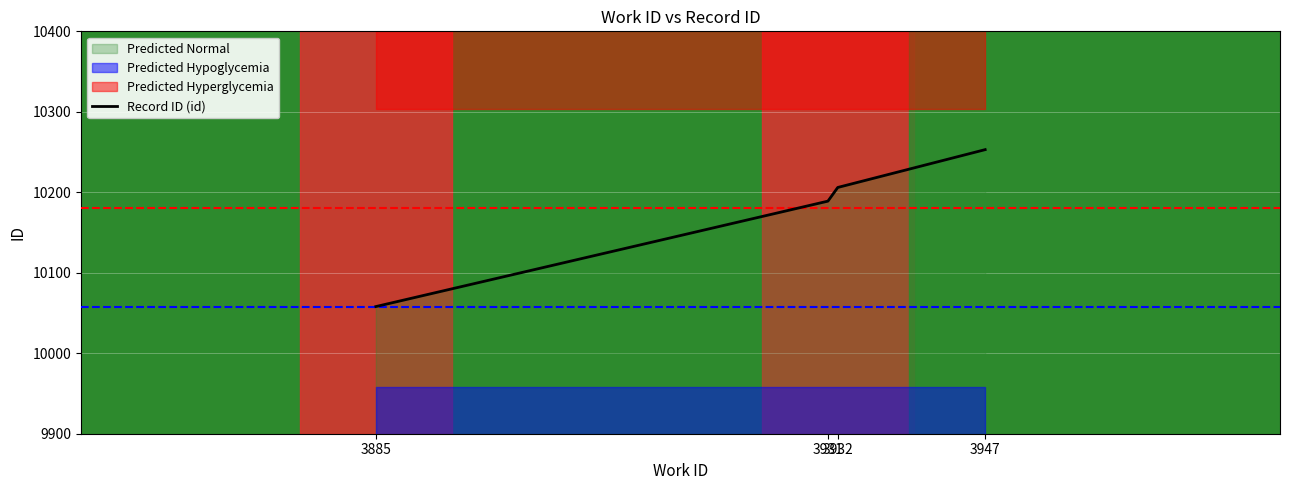

Approximately how many times larger is the value at 3931 compared to 3885?

1.0